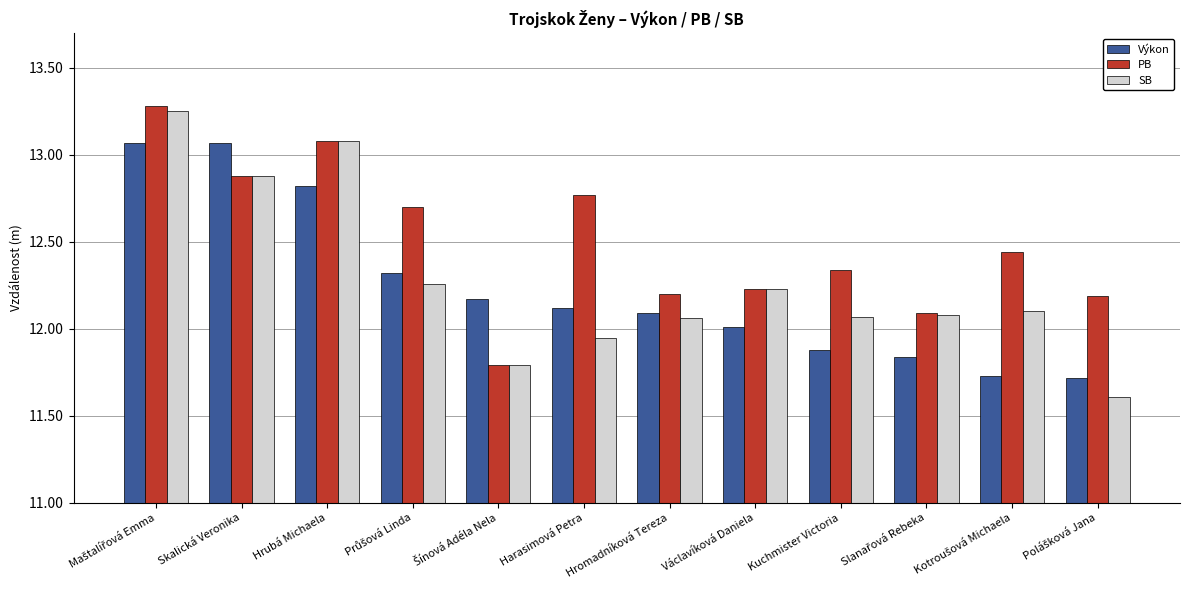

What is the sum of all SB values?

147.4